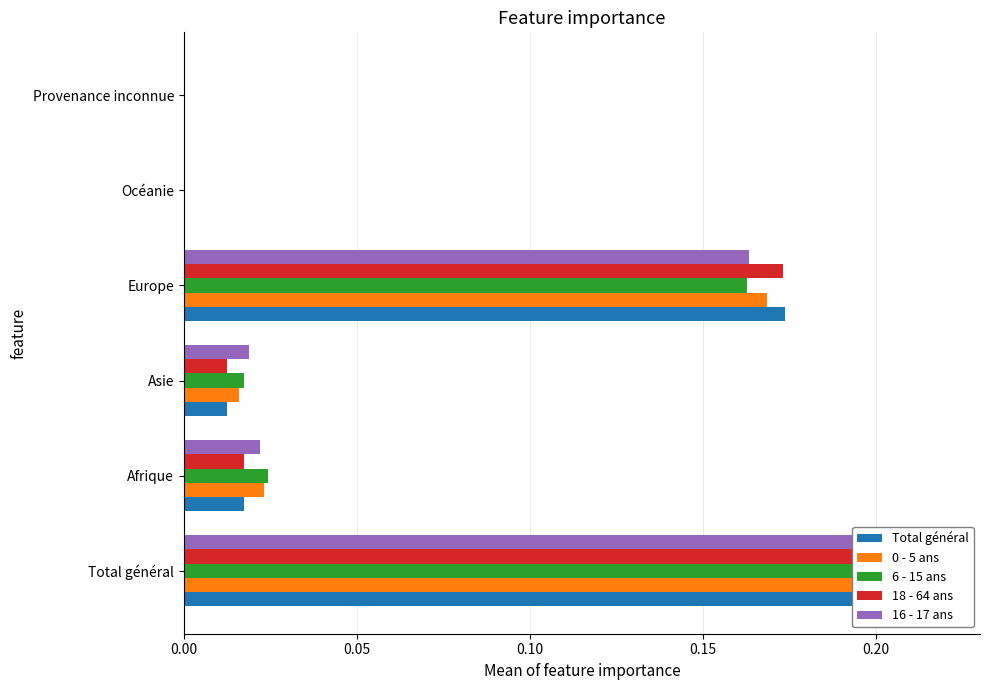

How many bars are there in each group?

5